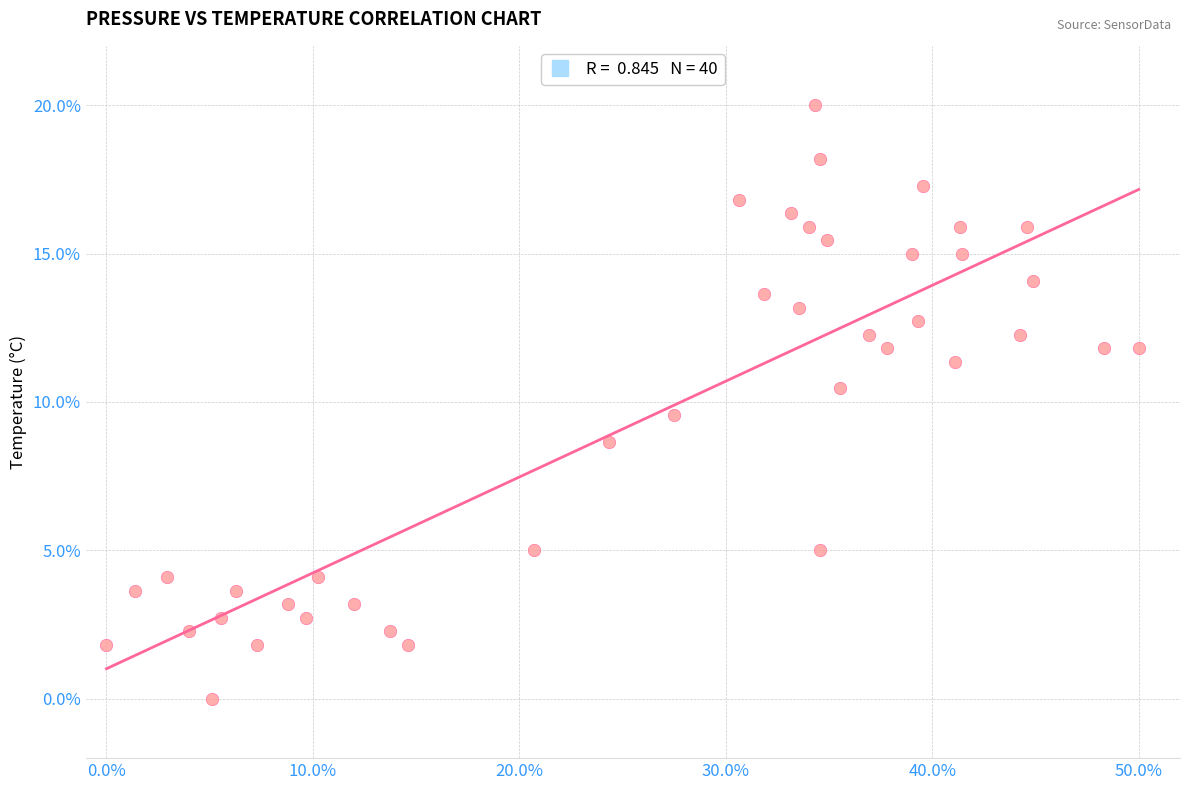

What is the range of X values (max minus min)?

50.0